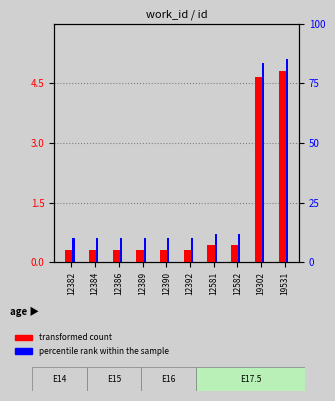

Are the bars horizontal?

No